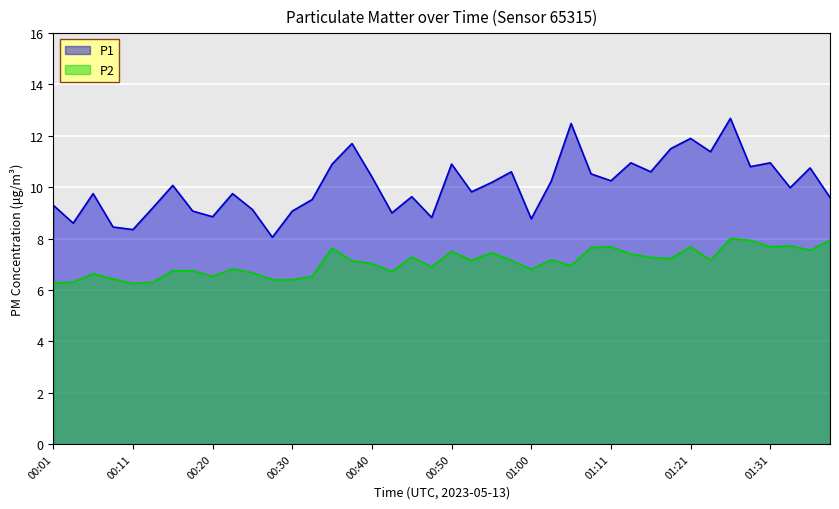

What is the label of the 11th point from the left?

00:25